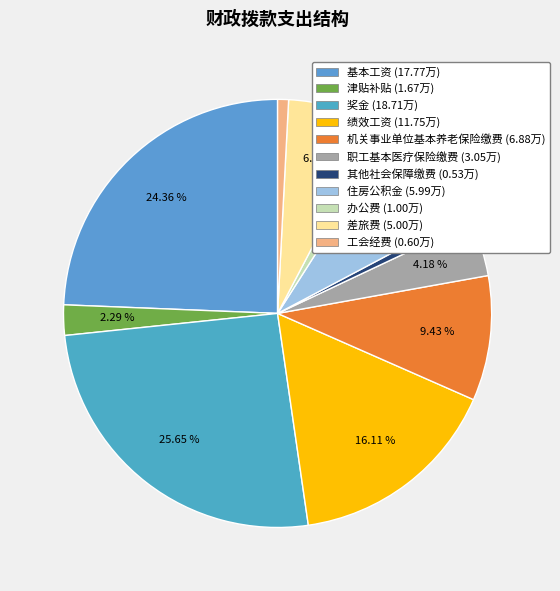

How many segments does this pie chart have?

11